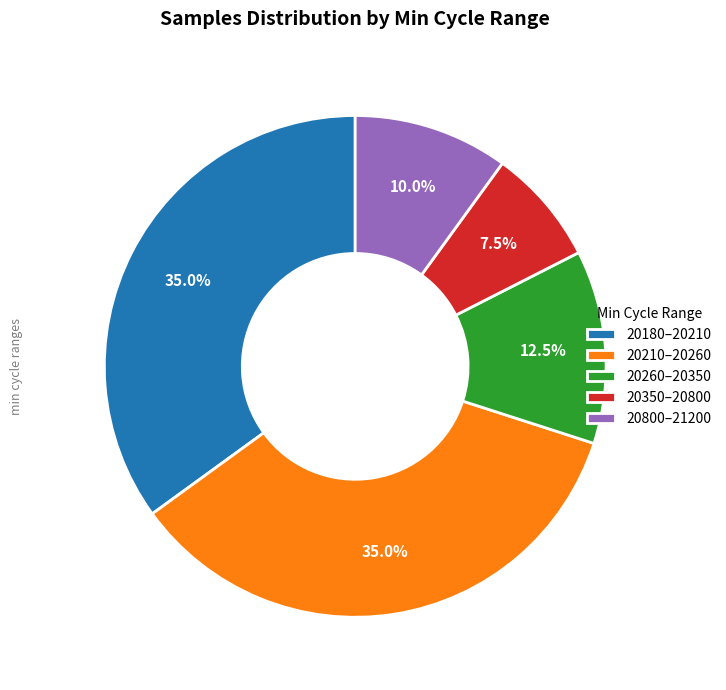

Is there a majority slice in this chart?

No